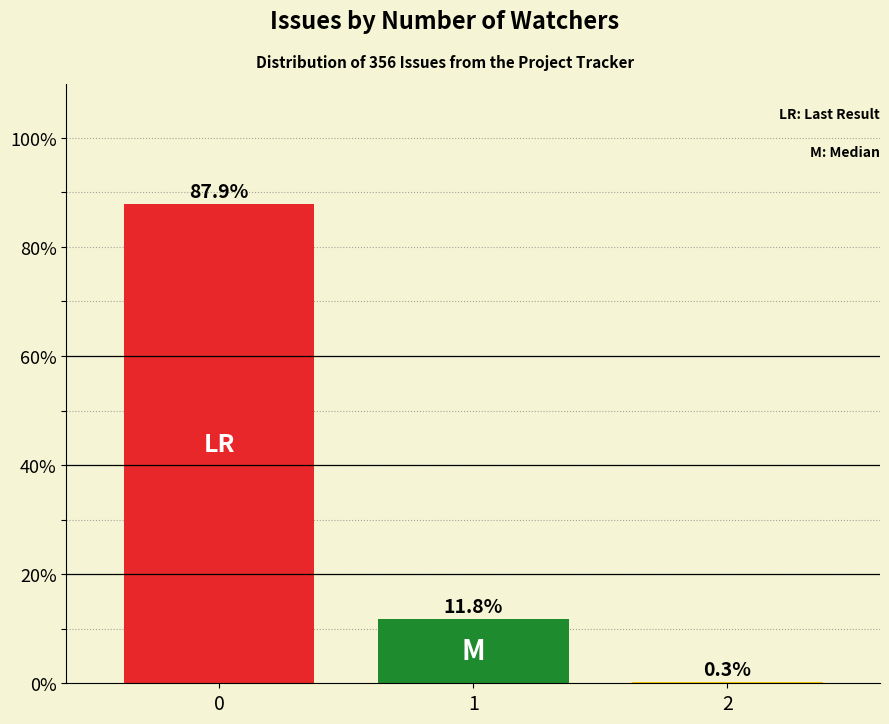

What is the maximum value shown in the chart?

87.9